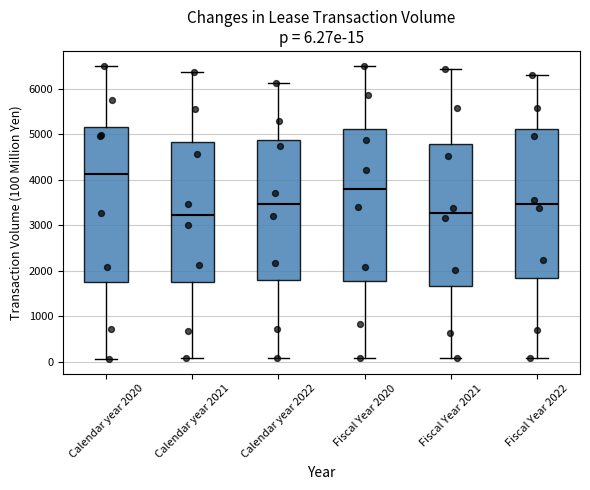

Which box's median line is the highest?

Calendar year 2020